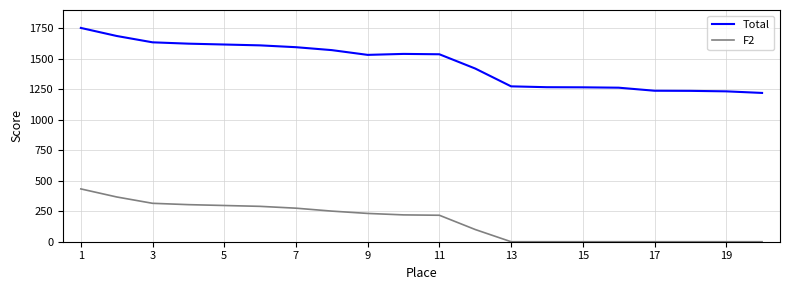

List the series in order of their overall mean, highest first.

Total, F2